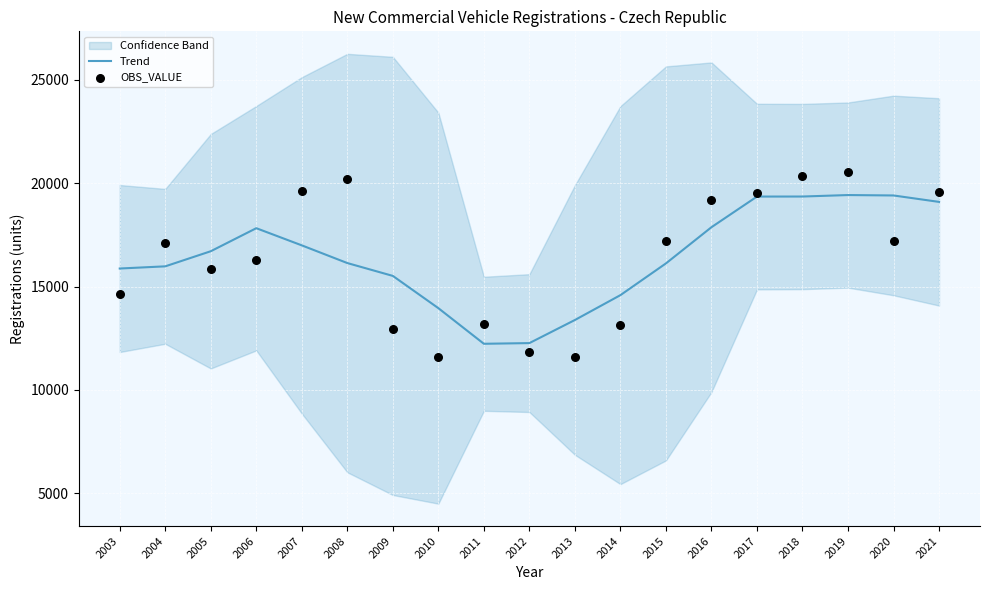

Is the value of Trend at 2007 greater than the value of OBS_VALUE at 2016?

No